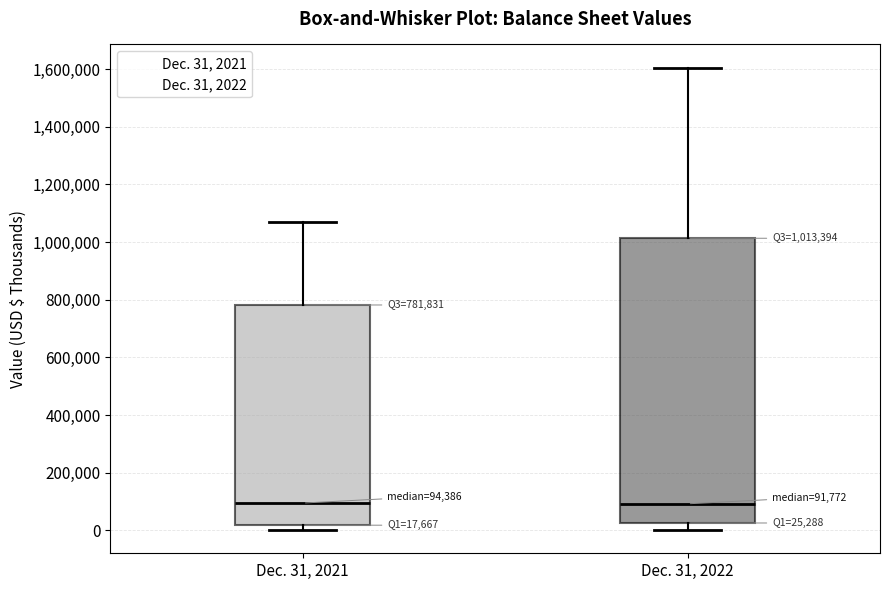

Which box is the tallest, from its lower edge to its upper edge?

Dec. 31, 2022